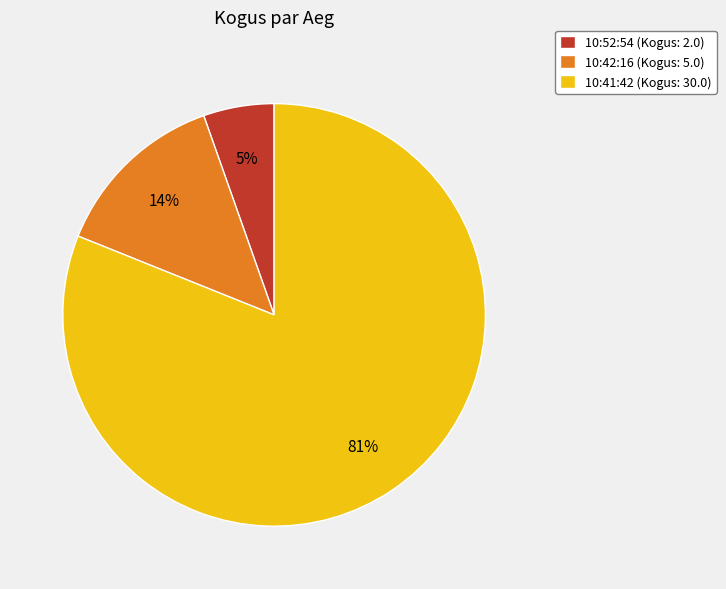

Count the number of slices in the pie.

3